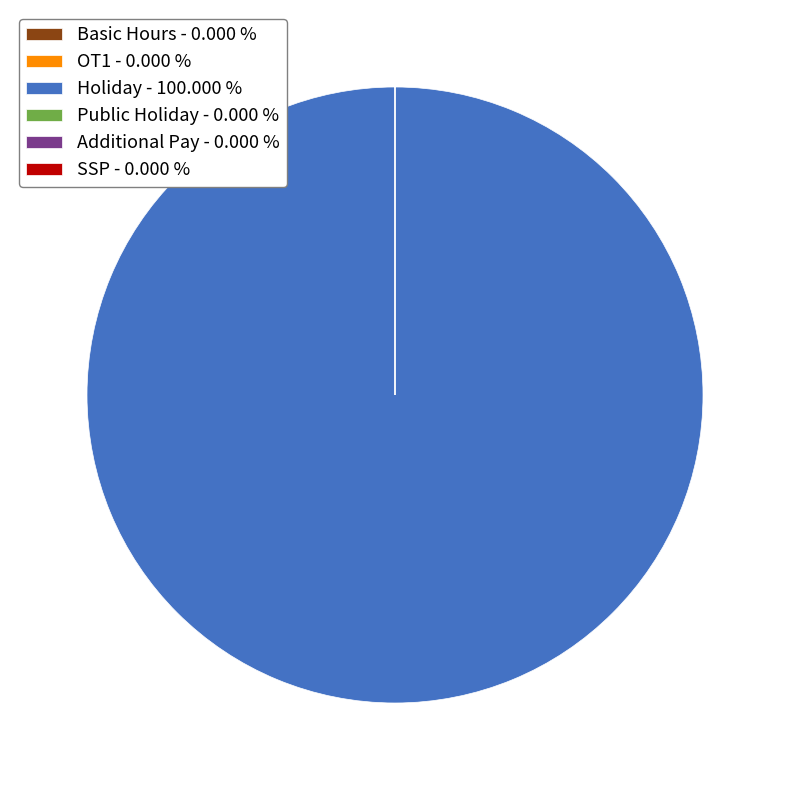

Does any single category account for the majority?

Yes